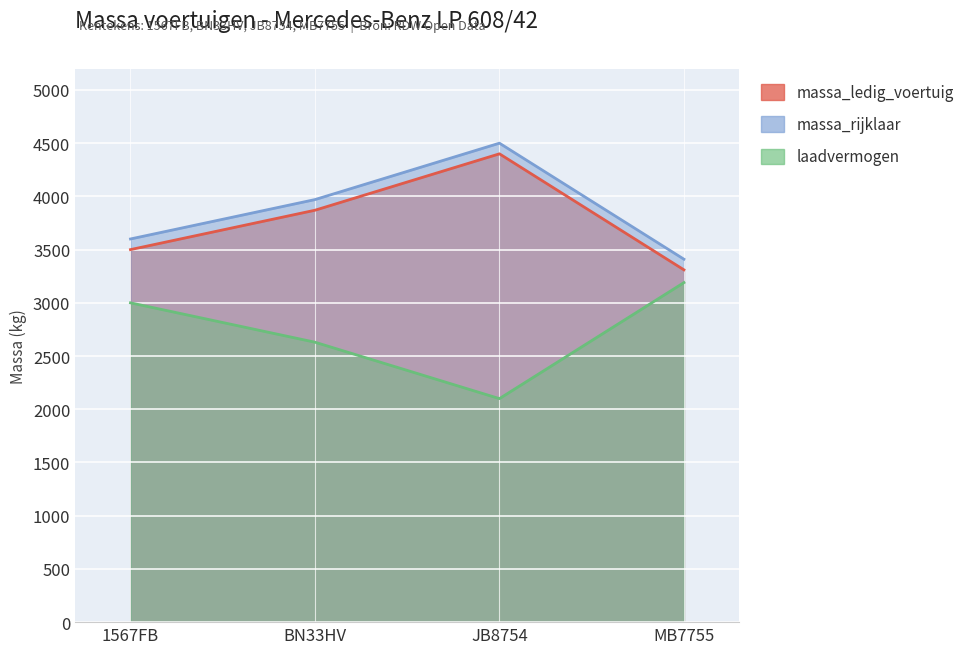

Rank the series by their maximum value, from highest to lowest.

massa_rijklaar, massa_ledig_voertuig, laadvermogen